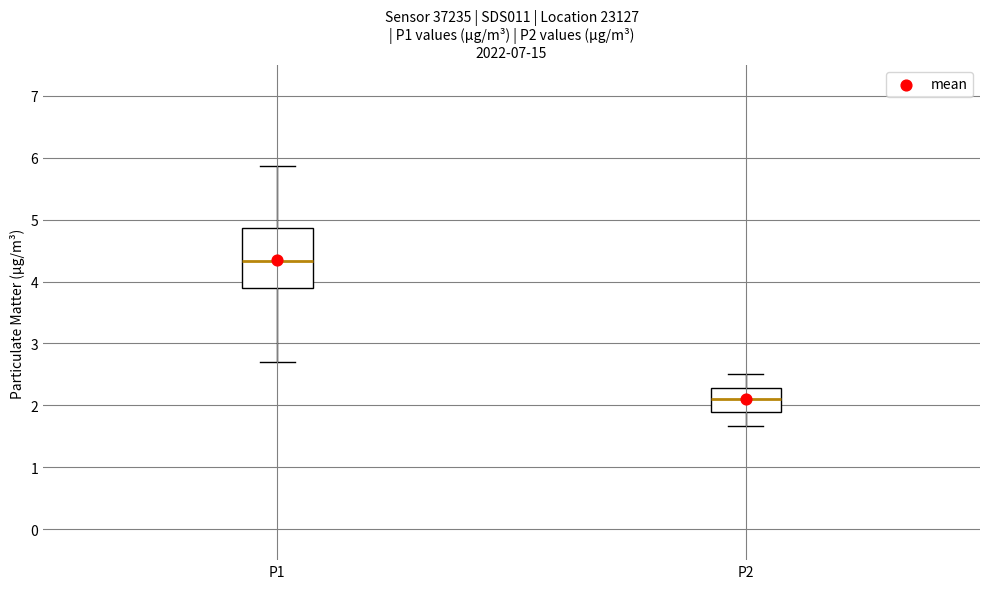

Where does the upper whisker of the box for P1 end on the y-axis? The values are not printed on the chart, so give them approximately, as read against the axis.

5.9